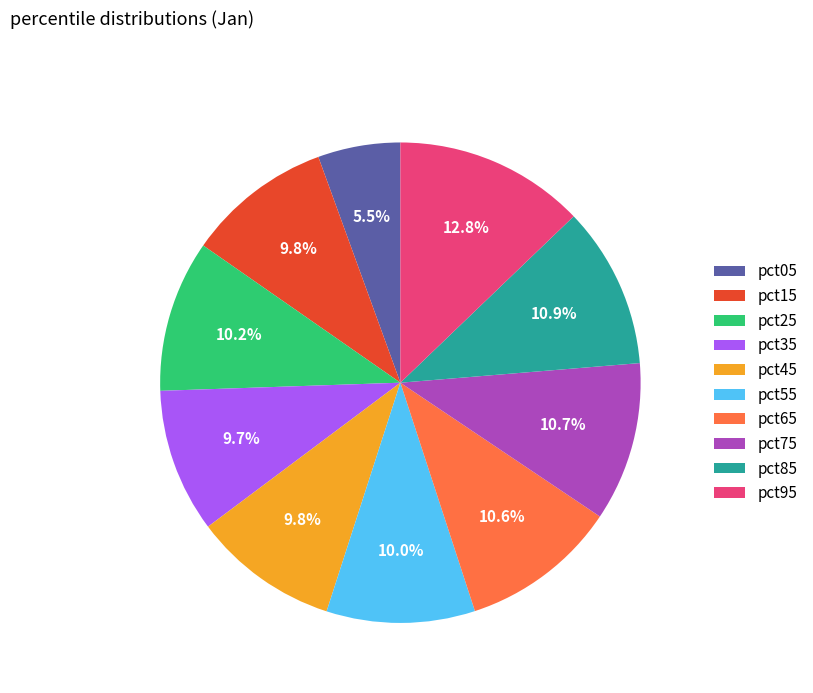

What is the largest slice in the pie chart?

pct95